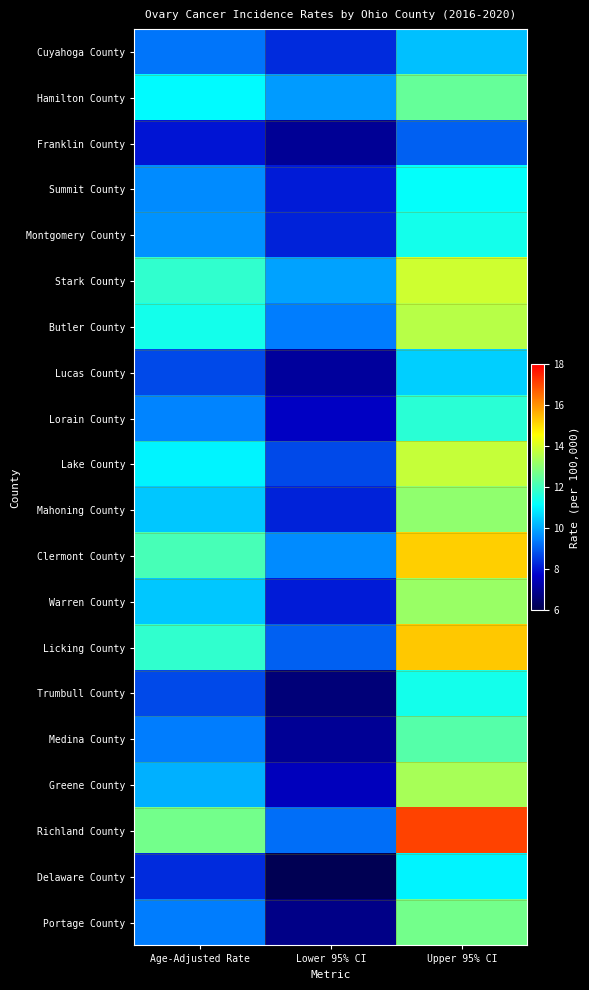

Count the number of categories in the chart.

3